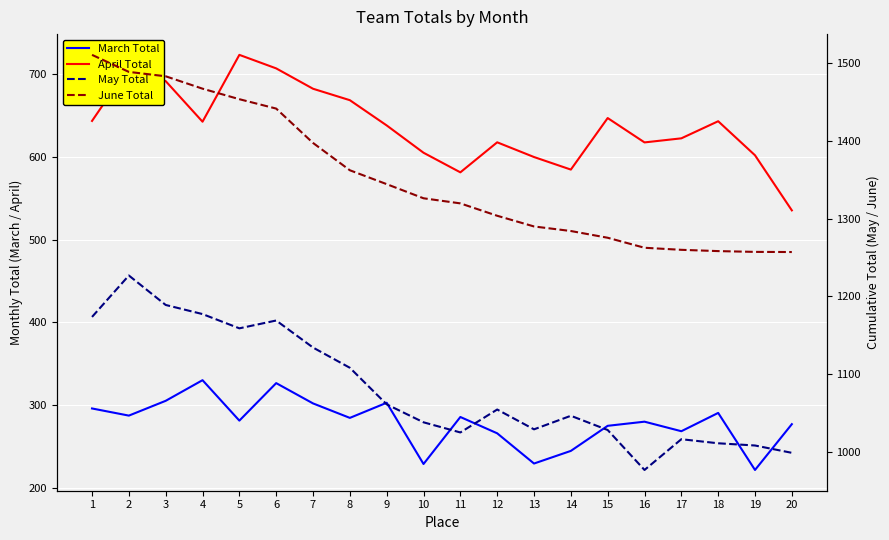

Which series has the largest range (max minus min)?

June Total